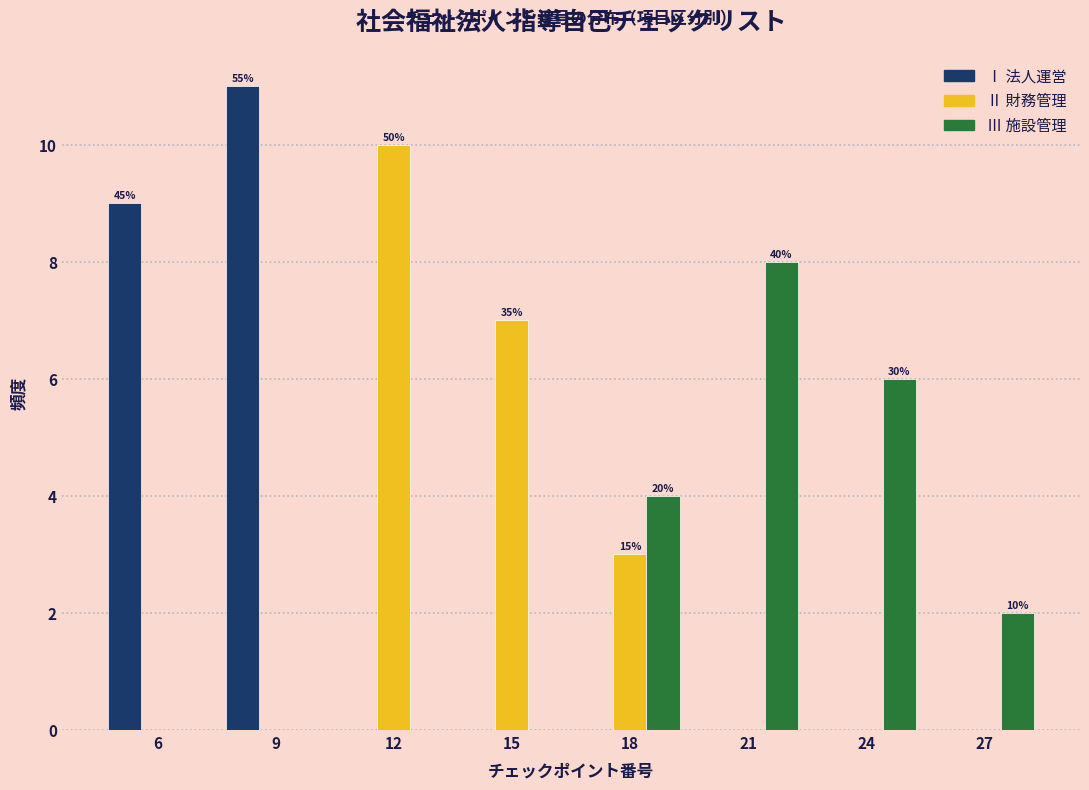

Reading left to right, what are all the values shown in this chart?

Ⅰ 法人運営: 6=9	9=11	12=0	15=0	18=0	21=0	24=0	27=0
Ⅱ 財務管理: 6=0	9=0	12=10	15=7	18=3	21=0	24=0	27=0
Ⅲ 施設管理: 6=0	9=0	12=0	15=0	18=4	21=8	24=6	27=2